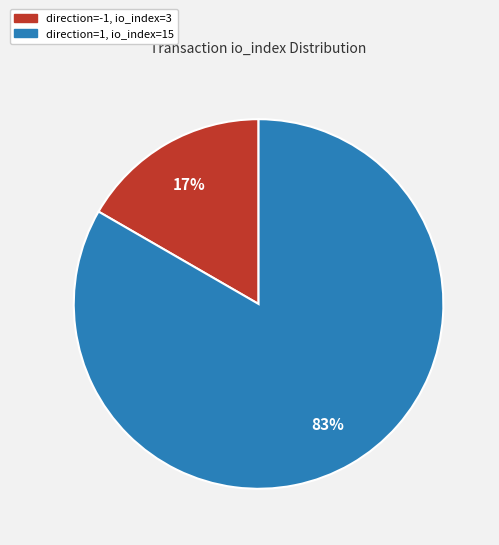

Is it true that direction=-1, io_index=3 is 17% of the pie?

True